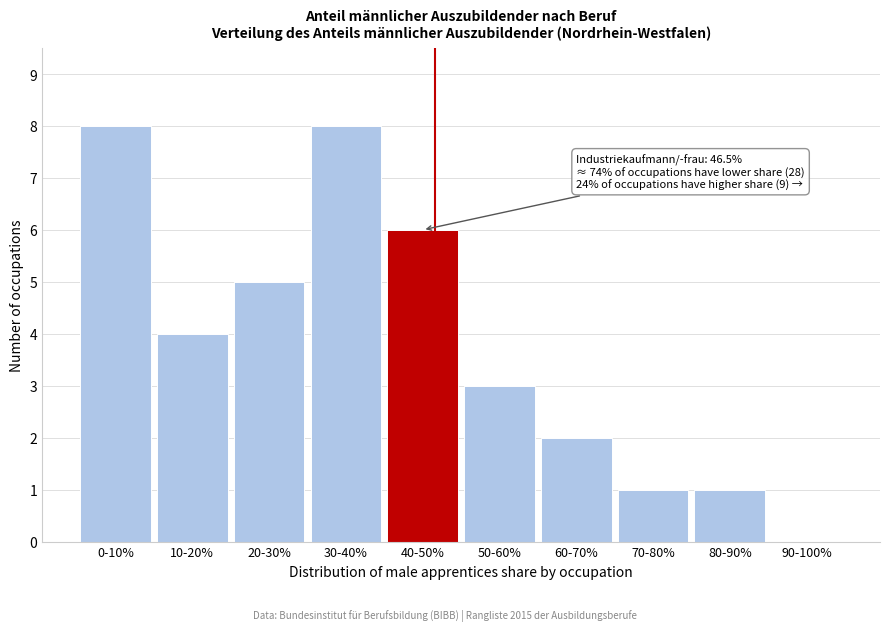

Reading left to right, extract all data points from this chart.

0-10%=8	10-20%=4	20-30%=5	30-40%=8	40-50%=6	50-60%=3	60-70%=2	70-80%=1	80-90%=1	90-100%=0